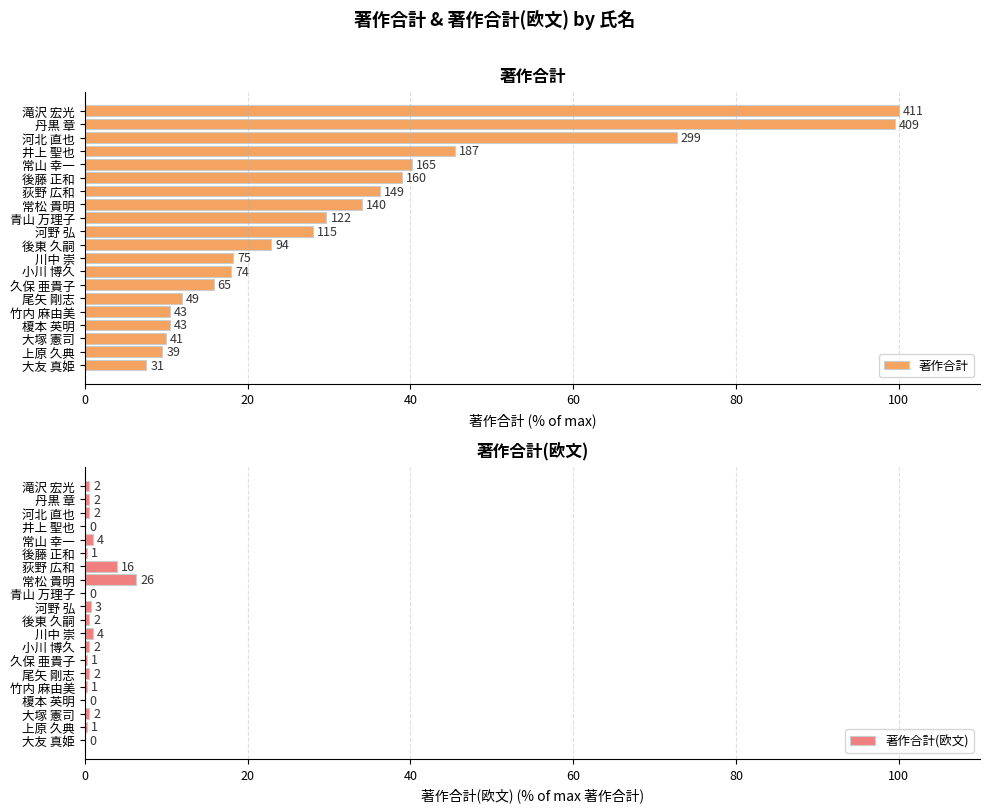

Is it true that 著作合計 equals 18.0 at 小川 博久?

True